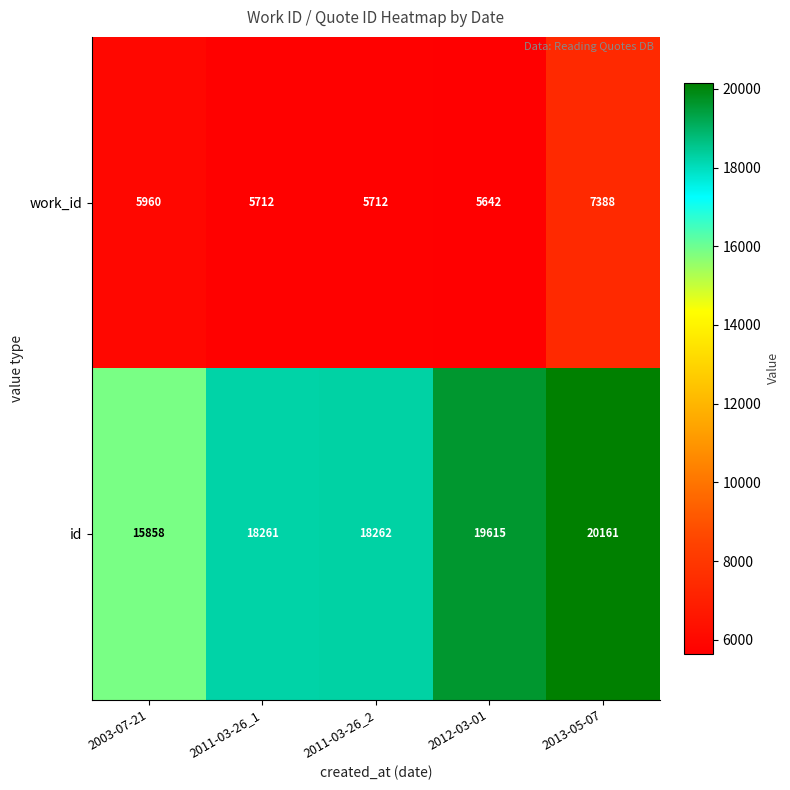

At how many categories does at least one series exceed 18012?

4